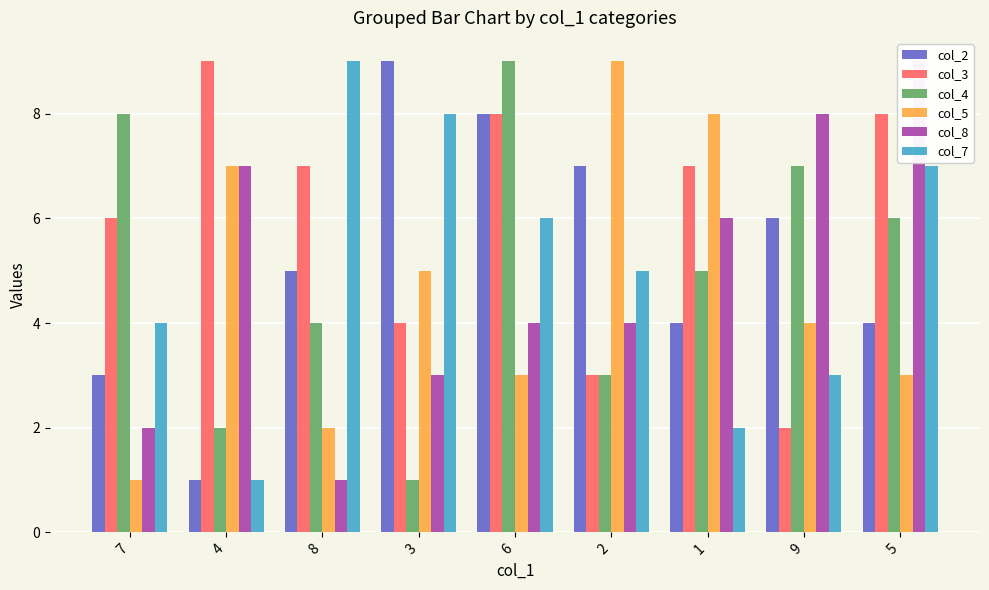

Reading left to right, extract all data points from this chart.

col_2: 3	1	5	9	8	7	4	6	4
col_3: 6	9	7	4	8	3	7	2	8
col_4: 8	2	4	1	9	3	5	7	6
col_5: 1	7	2	5	3	9	8	4	3
col_8: 2	7	1	3	4	4	6	8	9
col_7: 4	1	9	8	6	5	2	3	7